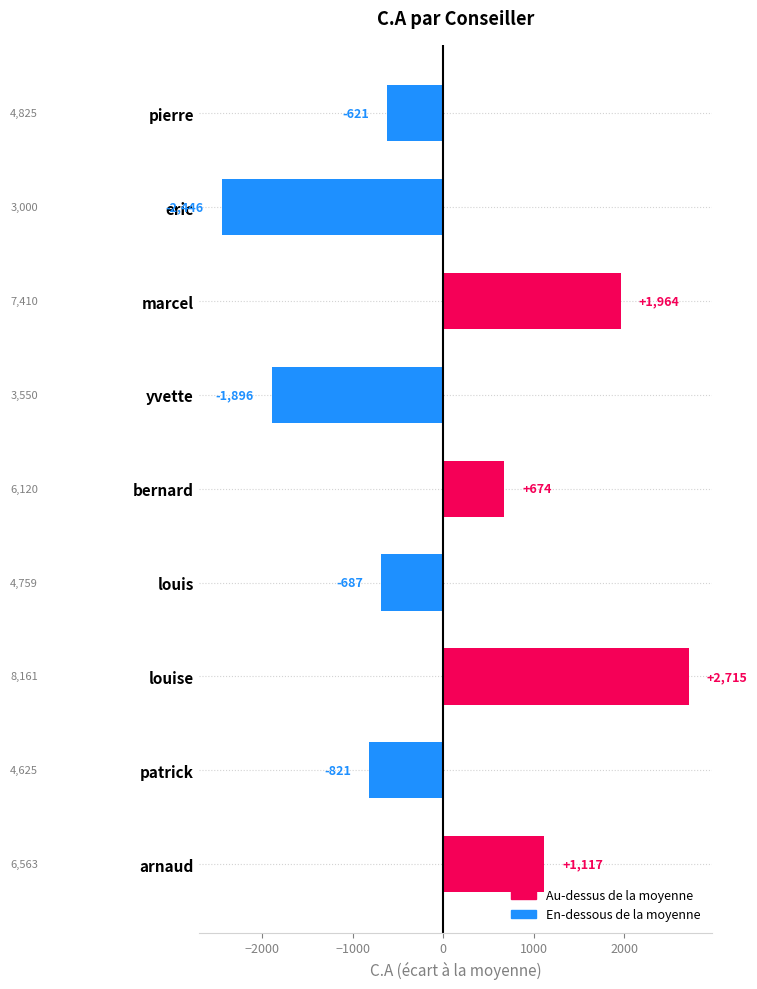

What is the label of the 5th bar from the bottom?

bernard